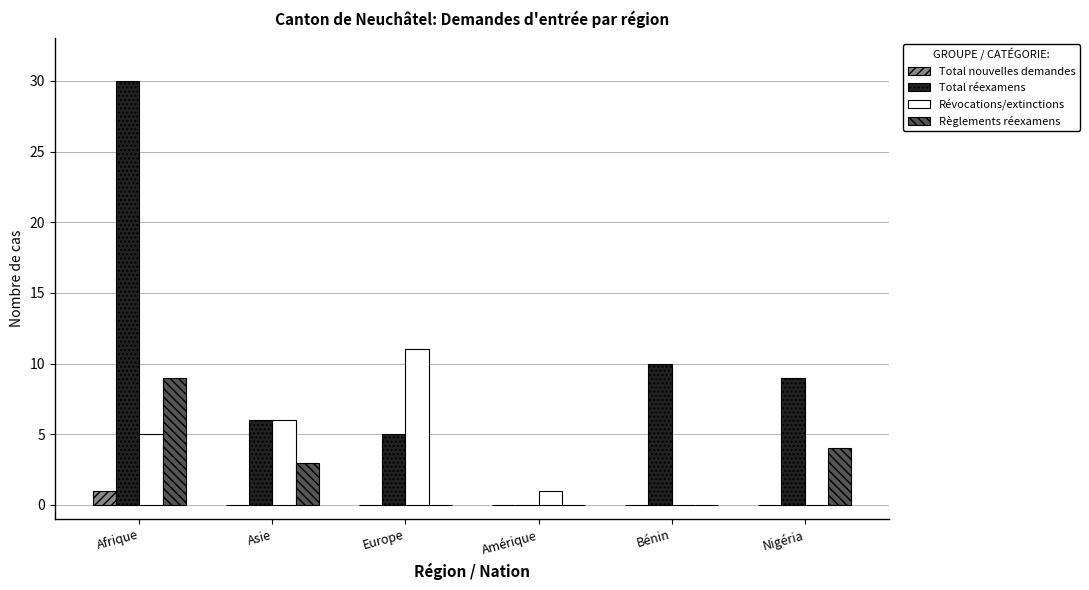

At which category is the sum across all series the highest?

Afrique